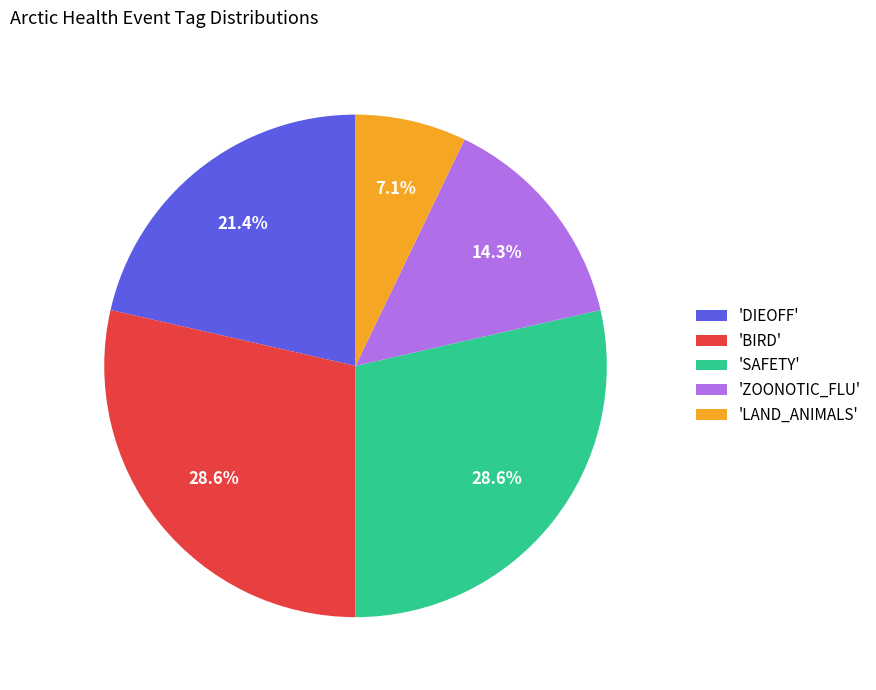

Which category has the smallest portion of the pie?

'LAND_ANIMALS'